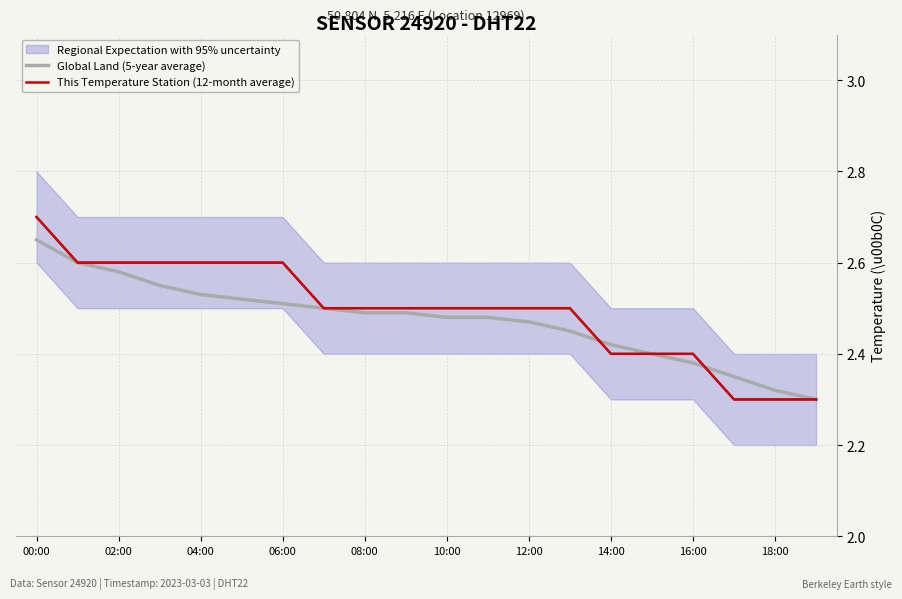

Reading left to right, extract all data points from this chart.

Global Land (5-year average): 2.6	2.6	2.6	2.5	2.5	2.5	2.5	2.5	2.5	2.5	2.5	2.5	2.5	2.5	2.4	2.4	2.4	2.4	2.3	2.3
This Temperature Station (12-month average): 2.7	2.6	2.6	2.6	2.6	2.6	2.6	2.5	2.5	2.5	2.5	2.5	2.5	2.5	2.4	2.4	2.4	2.3	2.3	2.3